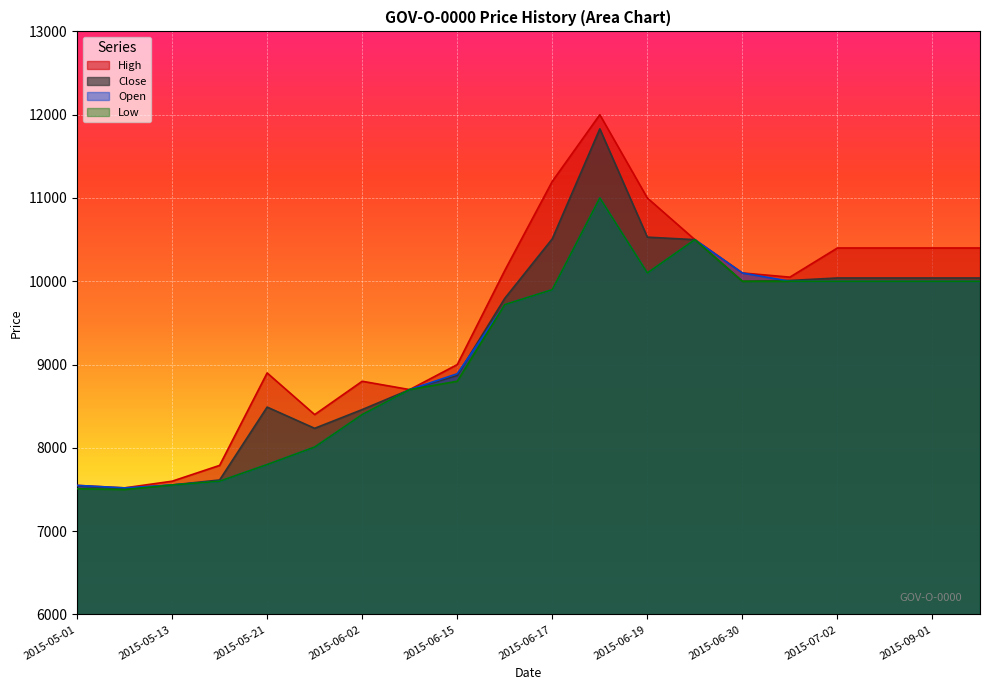

What are all the series names shown in the legend?

High, Close, Open, Low